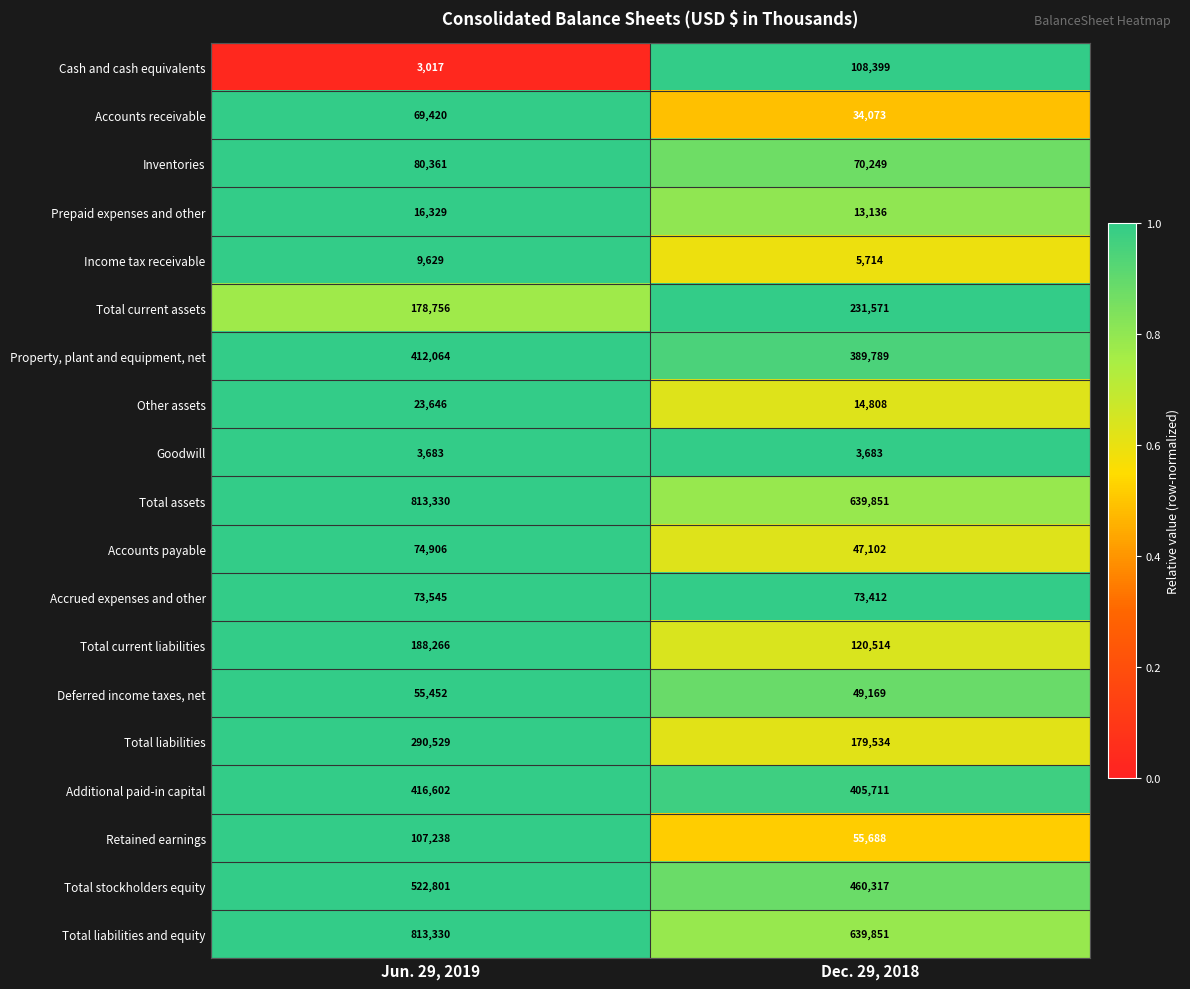

What is the approximate value of Additional paid-in capital at Dec. 29, 2018?

405711